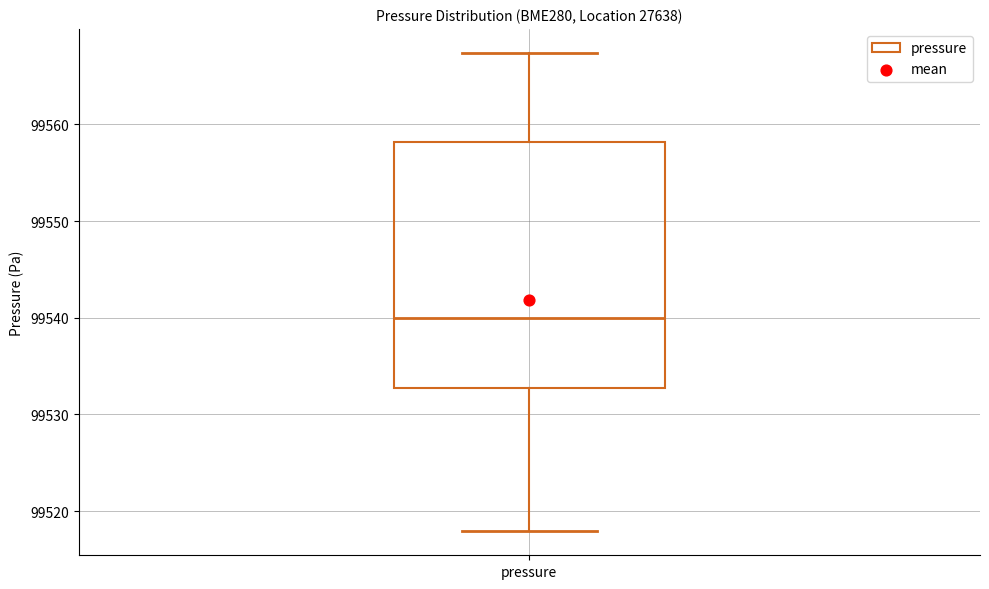

Where does the median line of the box for pressure sit on the y-axis? The values are not printed on the chart, so give them approximately, as read against the axis.

99540